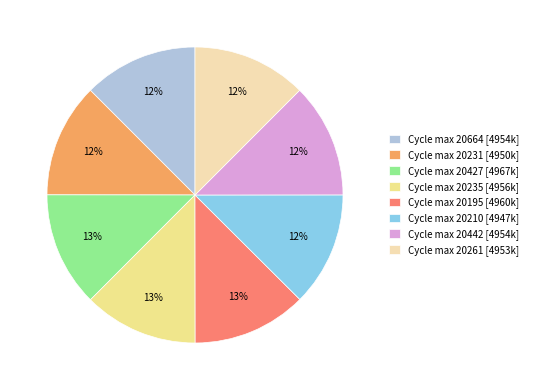

The Cycle max 20235 [4956k] slice represents 26% of the pie. True or false?

False